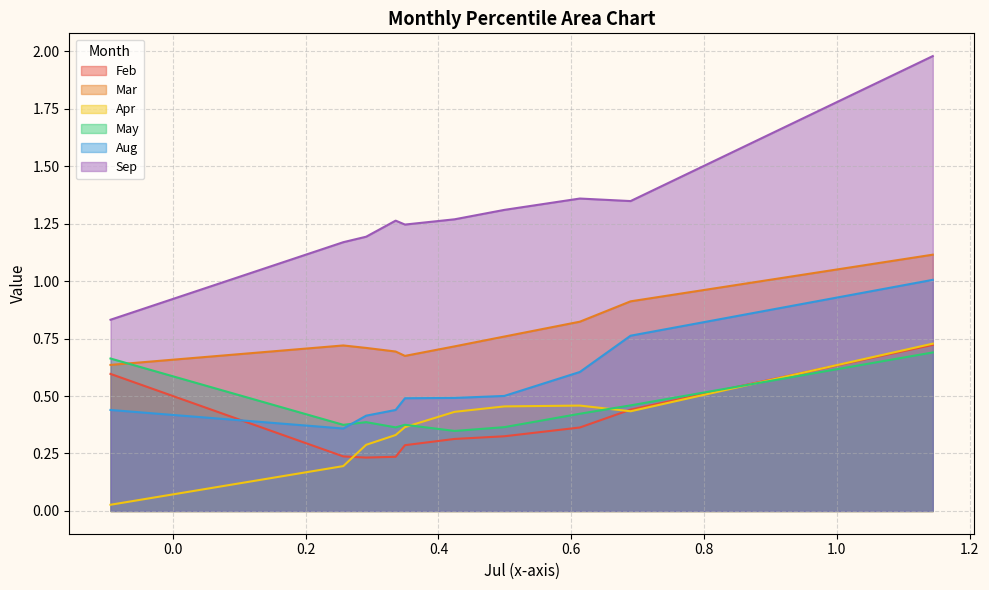

What is the spread (max minus min) of values at pct45?

1.0